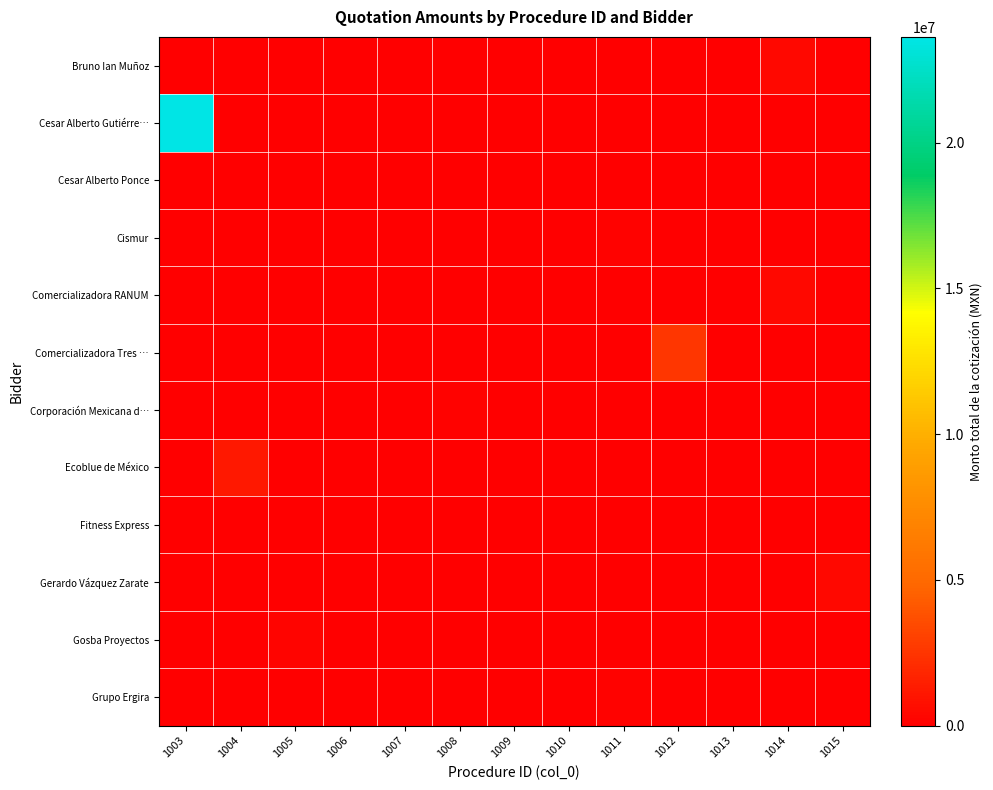

Which label corresponds to the smallest value in the chart?

1003